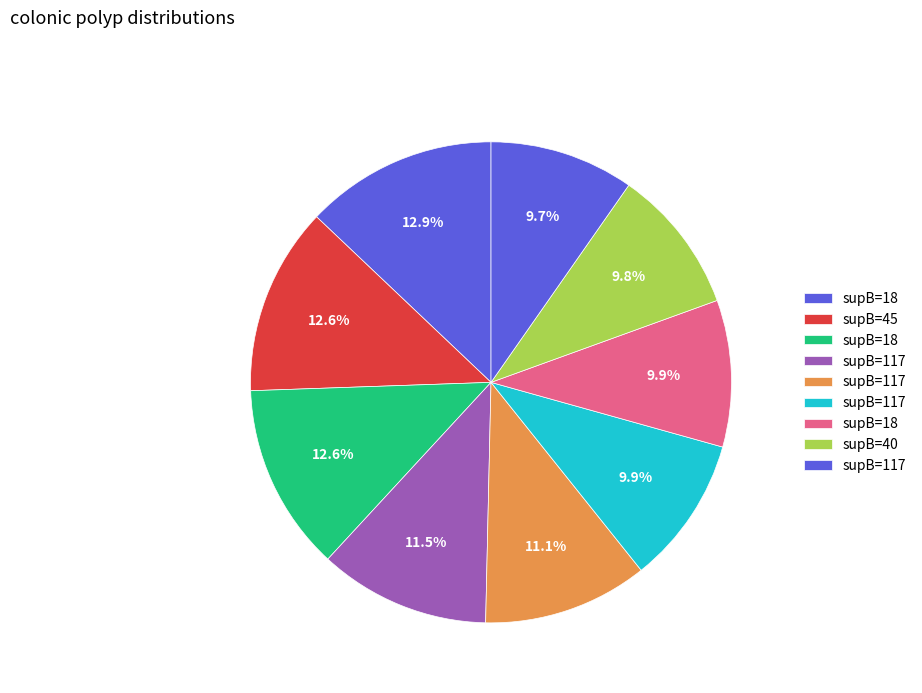

How many slices are in this pie chart?

9